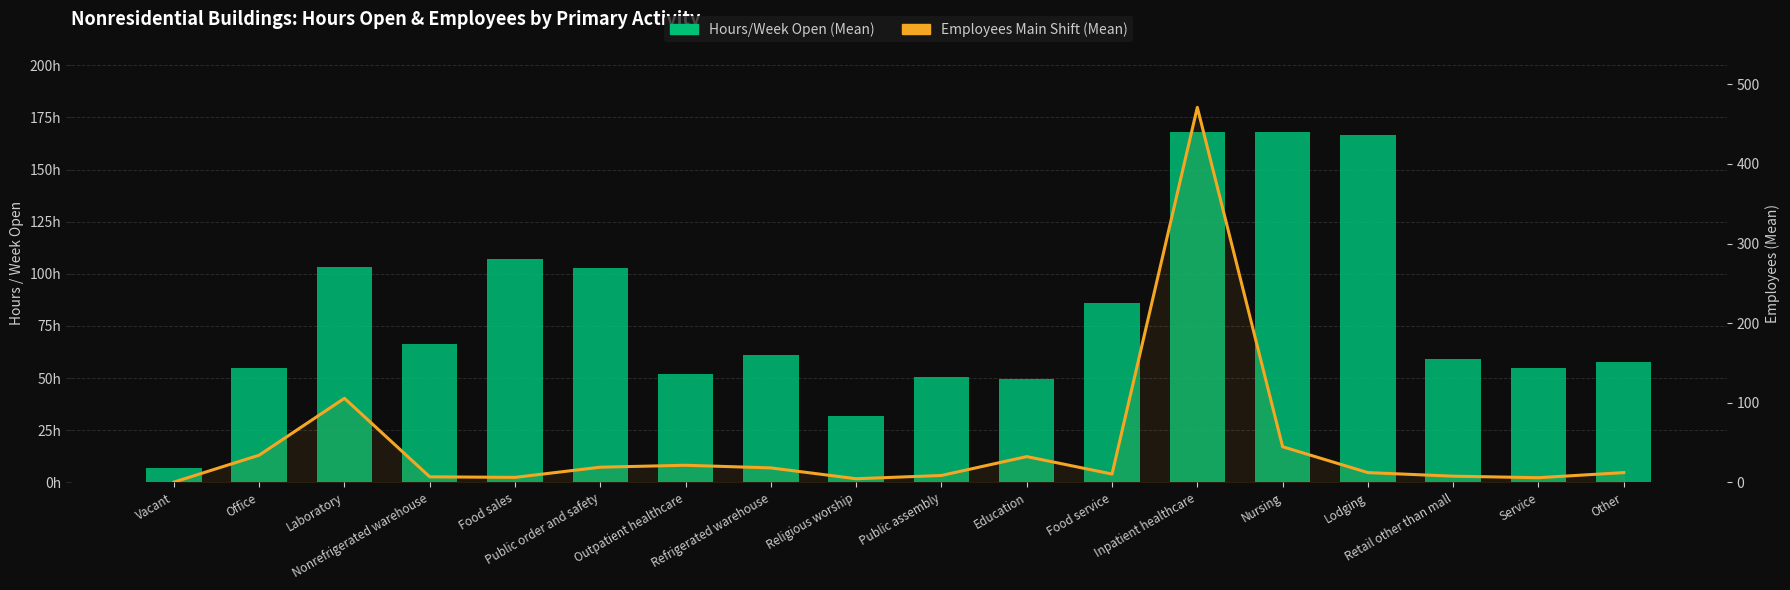

Between Public order and safety and Food service, which series saw the biggest shift?

Hours/Week Open (Mean)